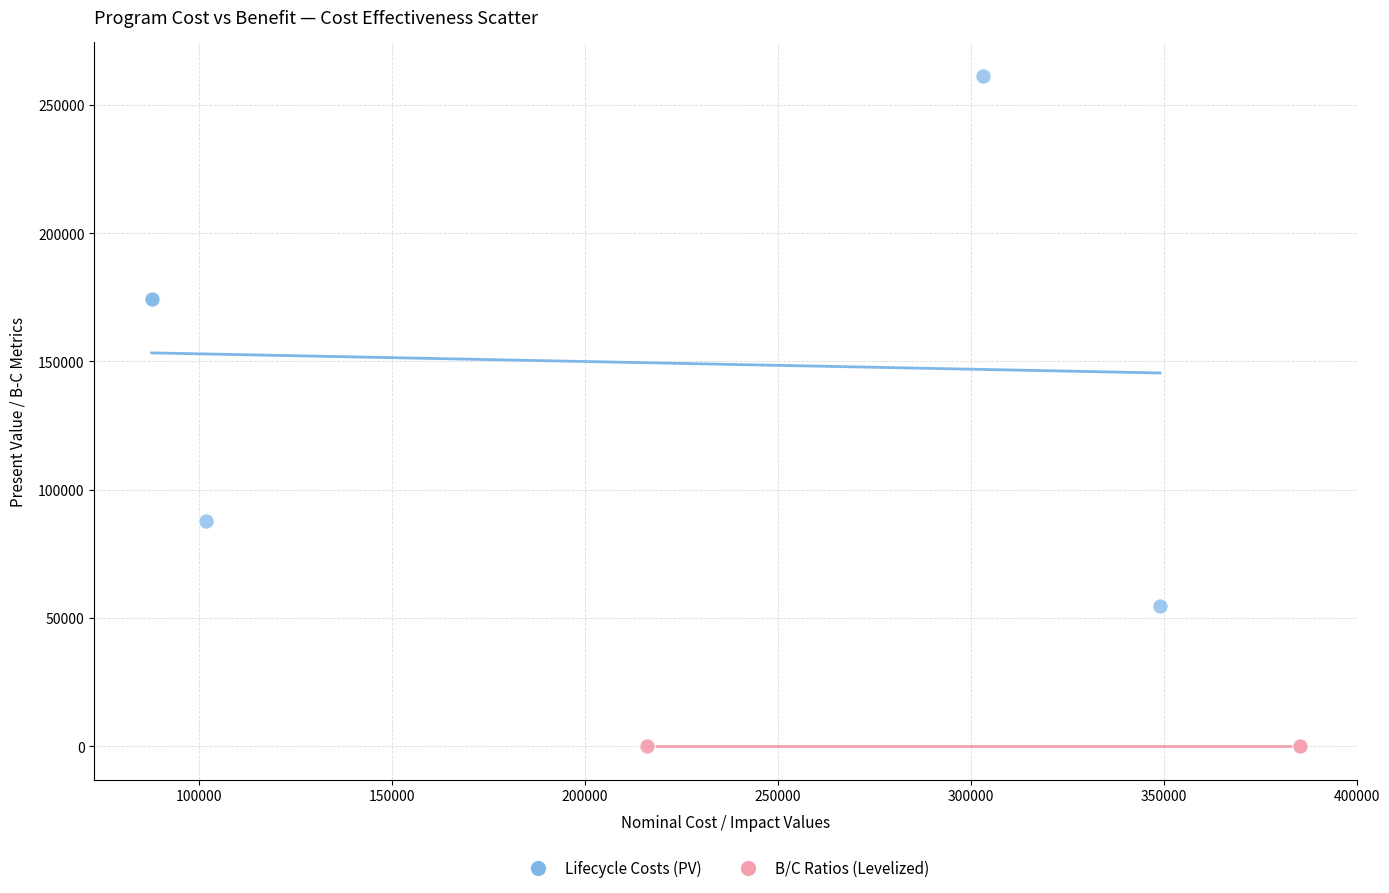

Which series has the largest Y range (max minus min)?

Lifecycle Costs (PV)